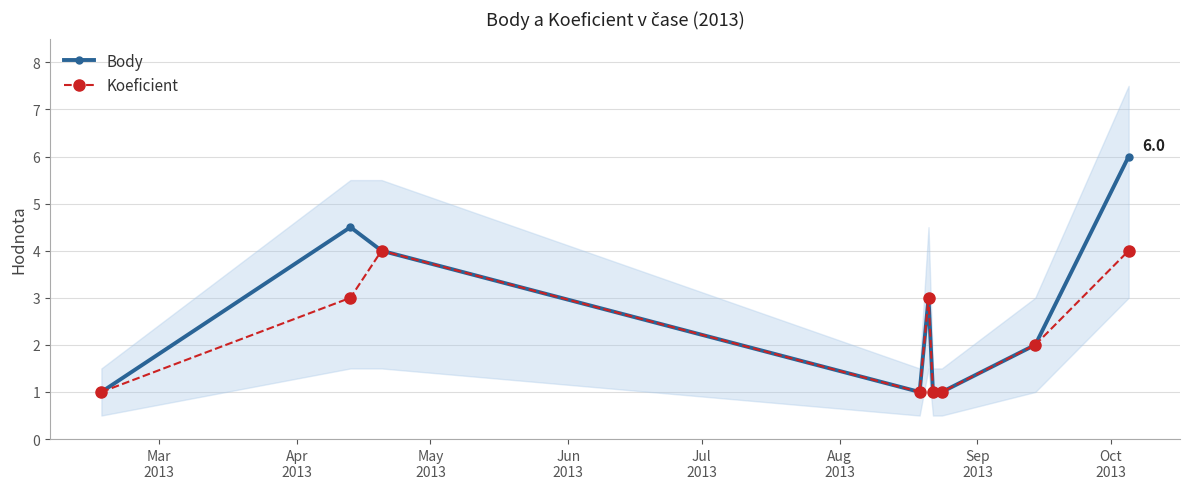

In Koeficient, how many points are higher than both neighbors (excluding endpoints)?

2